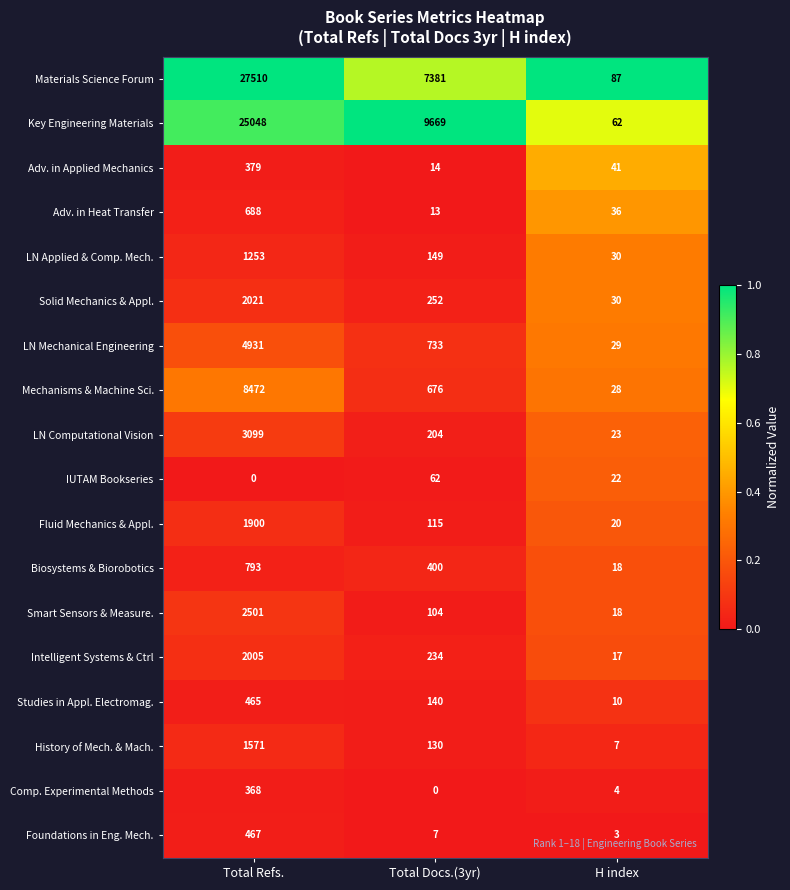

At how many categories does at least one series exceed 0?

3